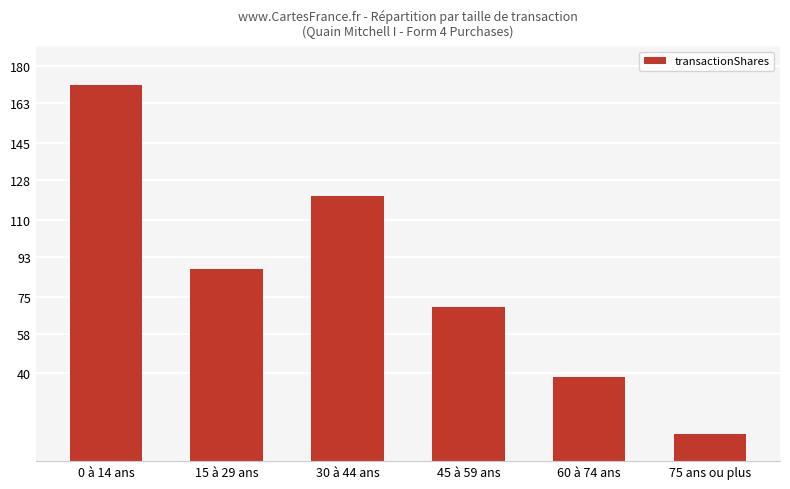

Does the chart contain any negative values?

No